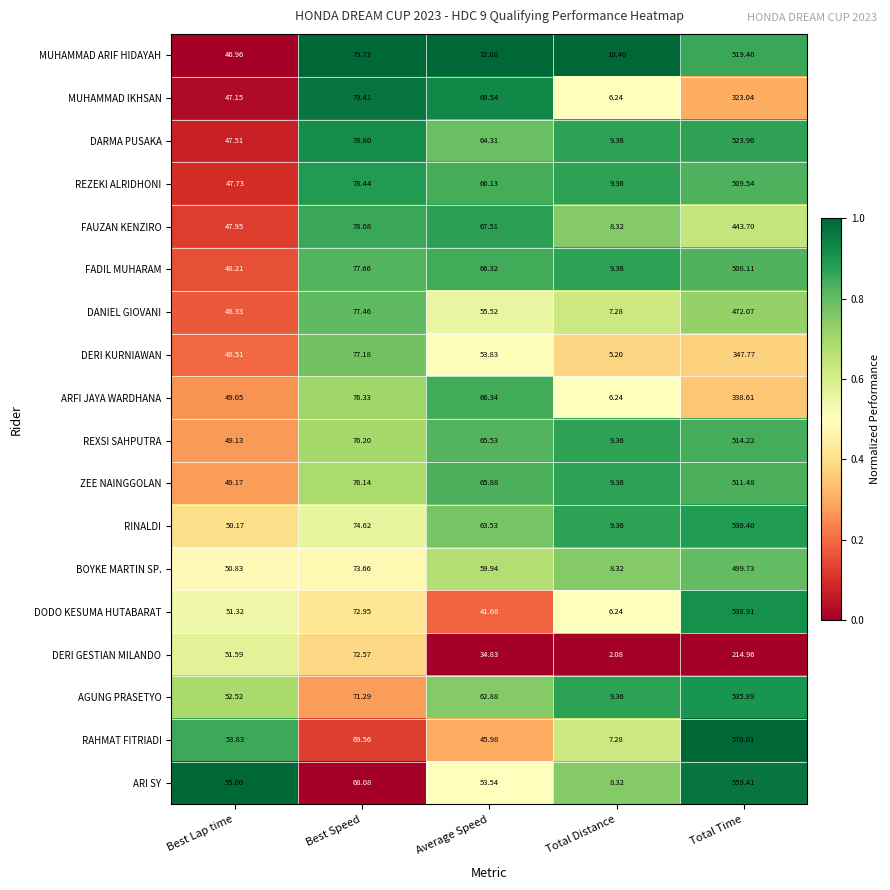

Which series has the largest total across all categories?

RAHMAT FITRIADI